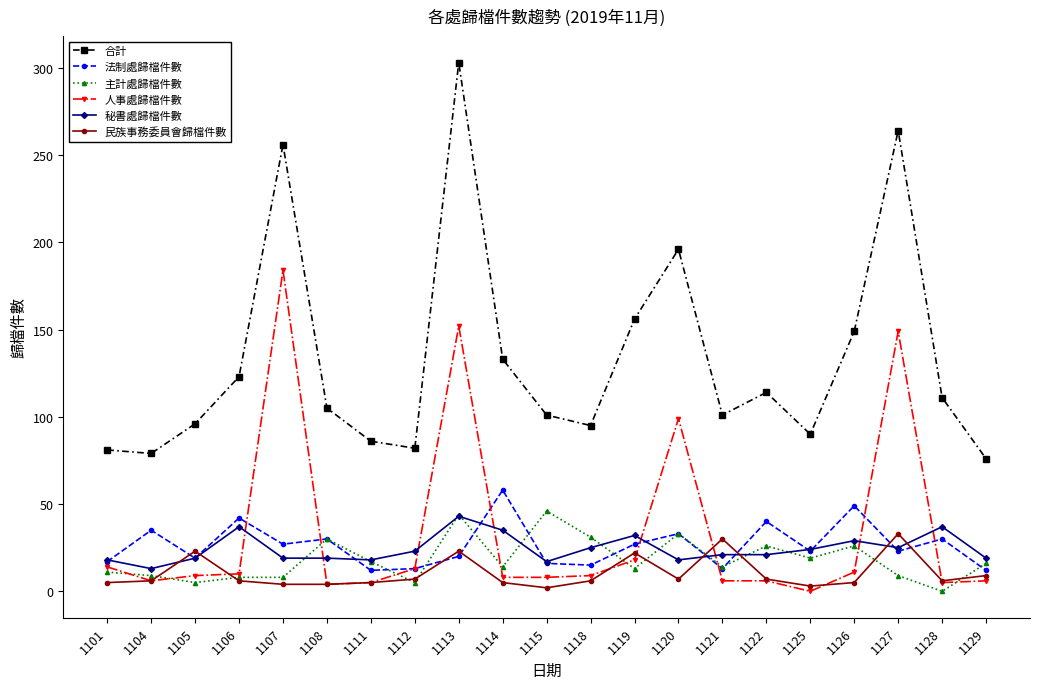

True or false: 法制處歸檔件數 has a value of 102 at 1114.

False